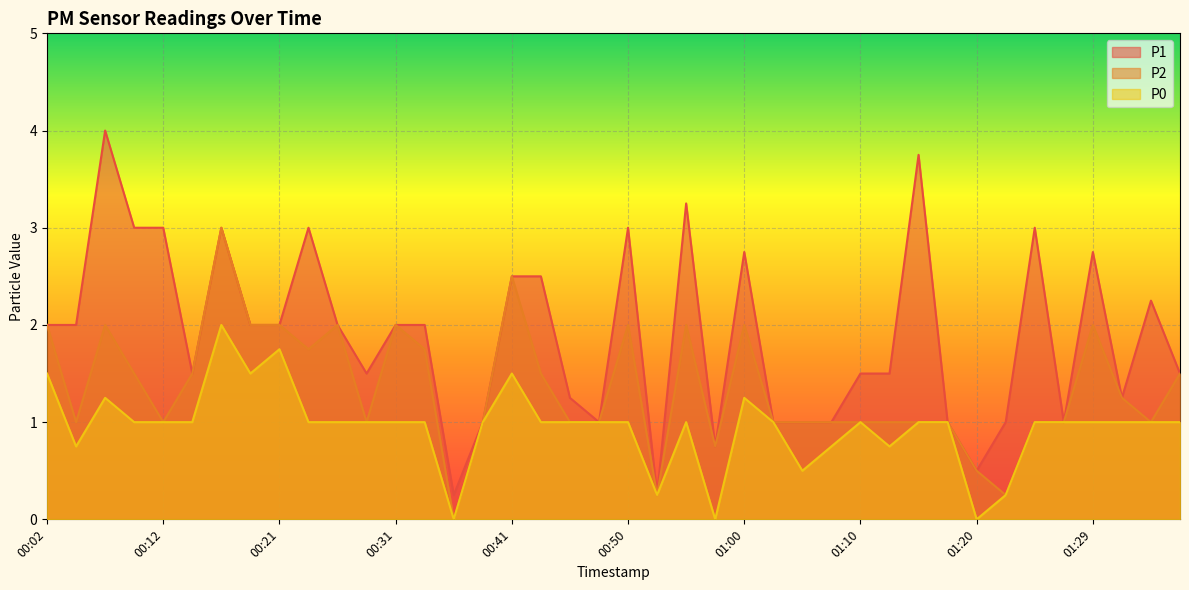

Reading right to left, transcribe all the data shown in this chart.

P1: 01:37=1.5	01:34=2.2	01:32=1.2	01:29=2.8	01:27=1.0	01:25=3.0	01:22=1.0	01:20=0.5	01:17=1.0	01:15=3.8	01:12=1.5	01:10=1.5	01:07=1.0	01:05=1.0	01:03=1.0	01:00=2.8	00:58=0.8	00:55=3.2	00:53=0.2	00:50=3.0	00:48=1.0	00:46=1.2	00:43=2.5	00:41=2.5	00:38=1.0	00:36=0.2	00:33=2.0	00:31=2.0	00:29=1.5	00:26=2.0	00:24=3.0	00:21=2.0	00:19=2.0	00:16=3.0	00:14=1.5	00:12=3.0	00:09=3.0	00:07=4.0	00:04=2.0	00:02=2.0
P2: 01:37=1.5	01:34=1.0	01:32=1.2	01:29=2.0	01:27=1.0	01:25=1.0	01:22=0.2	01:20=0.5	01:17=1.0	01:15=1.0	01:12=1.0	01:10=1.0	01:07=1.0	01:05=1.0	01:03=1.0	01:00=2.0	00:58=0.8	00:55=2.0	00:53=0.2	00:50=2.0	00:48=1.0	00:46=1.0	00:43=1.5	00:41=2.5	00:38=1.0	00:36=0.0	00:33=1.8	00:31=2.0	00:29=1.0	00:26=2.0	00:24=1.8	00:21=2.0	00:19=2.0	00:16=3.0	00:14=1.5	00:12=1.0	00:09=1.5	00:07=2.0	00:04=1.0	00:02=2.0
P0: 01:37=1.0	01:34=1.0	01:32=1.0	01:29=1.0	01:27=1.0	01:25=1.0	01:22=0.2	01:20=0.0	01:17=1.0	01:15=1.0	01:12=0.8	01:10=1.0	01:07=0.8	01:05=0.5	01:03=1.0	01:00=1.2	00:58=0.0	00:55=1.0	00:53=0.2	00:50=1.0	00:48=1.0	00:46=1.0	00:43=1.0	00:41=1.5	00:38=1.0	00:36=0.0	00:33=1.0	00:31=1.0	00:29=1.0	00:26=1.0	00:24=1.0	00:21=1.8	00:19=1.5	00:16=2.0	00:14=1.0	00:12=1.0	00:09=1.0	00:07=1.2	00:04=0.8	00:02=1.5